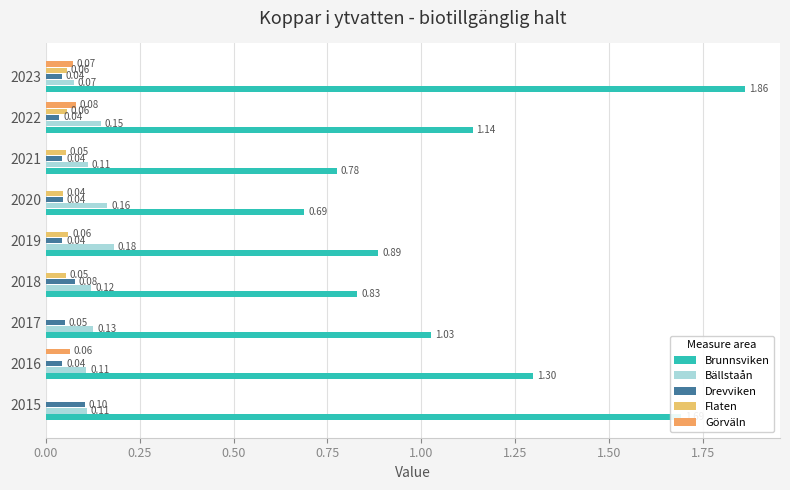

What is the difference between the maximum and minimum values in the Drevviken series?

0.1